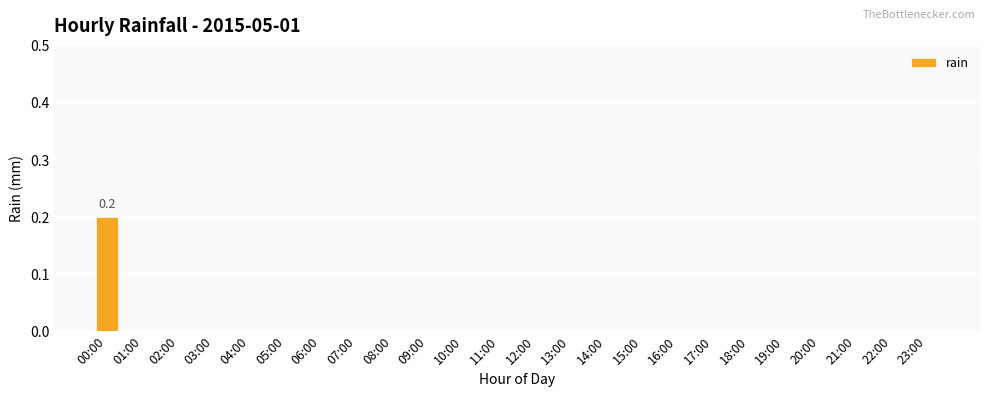

Count the values in the range 0 to 1.

24